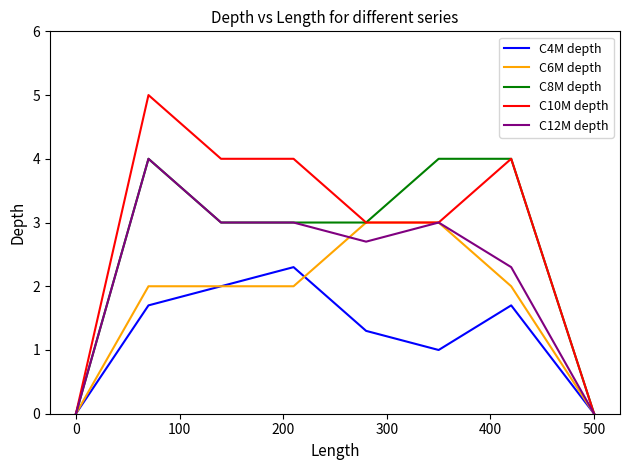

Reading left to right, list all the values displayed in this chart.

C4M depth: 0.0	1.7	2.0	2.3	1.3	1.0	1.7	0.0
C6M depth: 0.0	2.0	2.0	2.0	3.0	3.0	2.0	0.0
C8M depth: 0.0	4.0	3.0	3.0	3.0	4.0	4.0	0.0
C10M depth: 0.0	5.0	4.0	4.0	3.0	3.0	4.0	0.0
C12M depth: 0.0	4.0	3.0	3.0	2.7	3.0	2.3	0.0